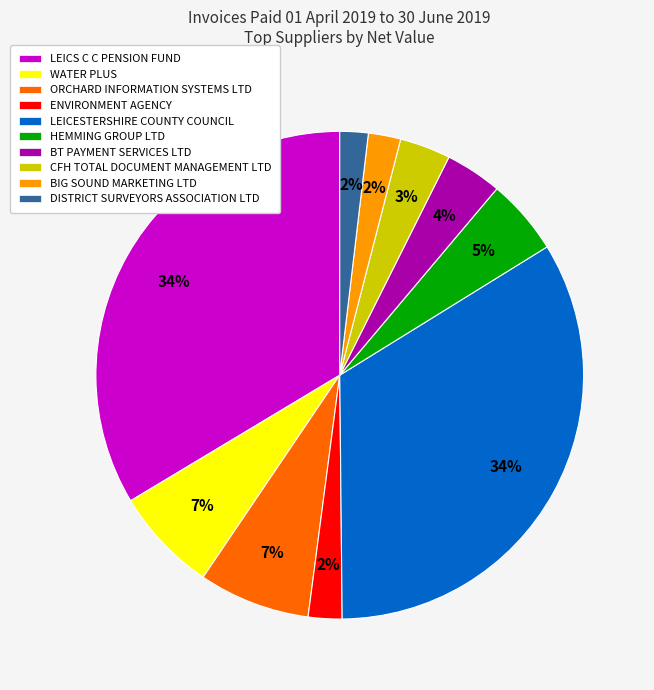

Is there any slice that represents more than half of the pie?

No